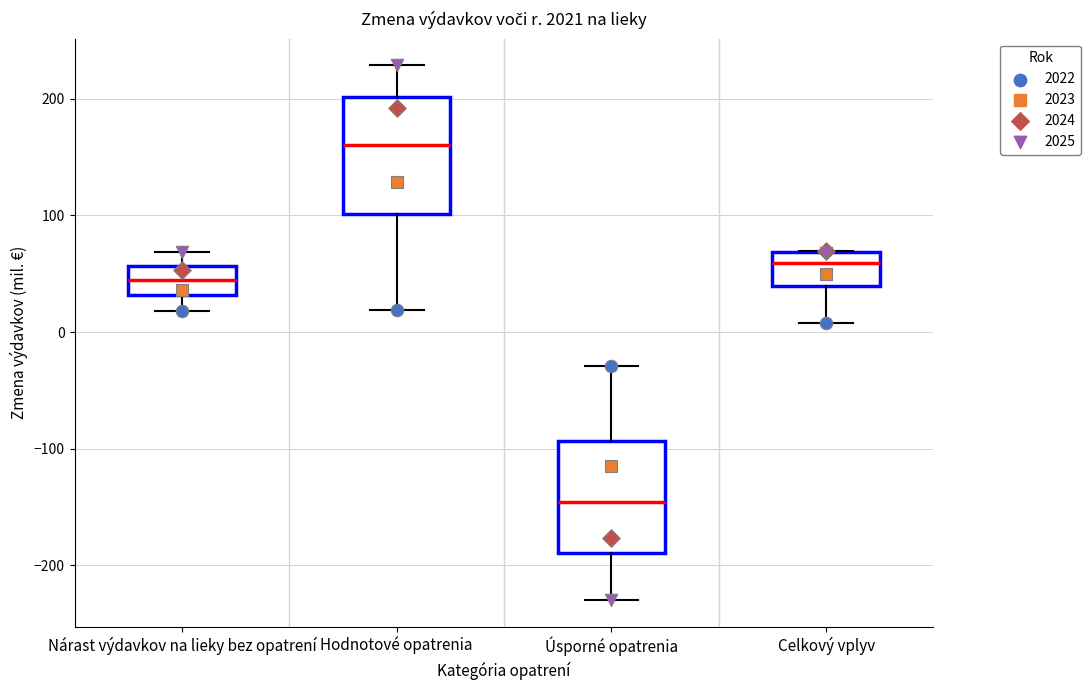

Which box has the lowest median line?

Úsporné opatrenia